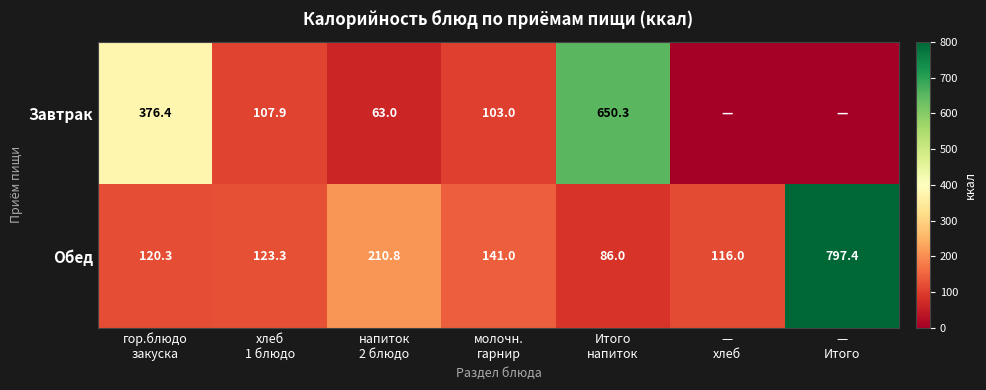

What is the spread (max minus min) of values at хлеб
1 блюдо?

15.4